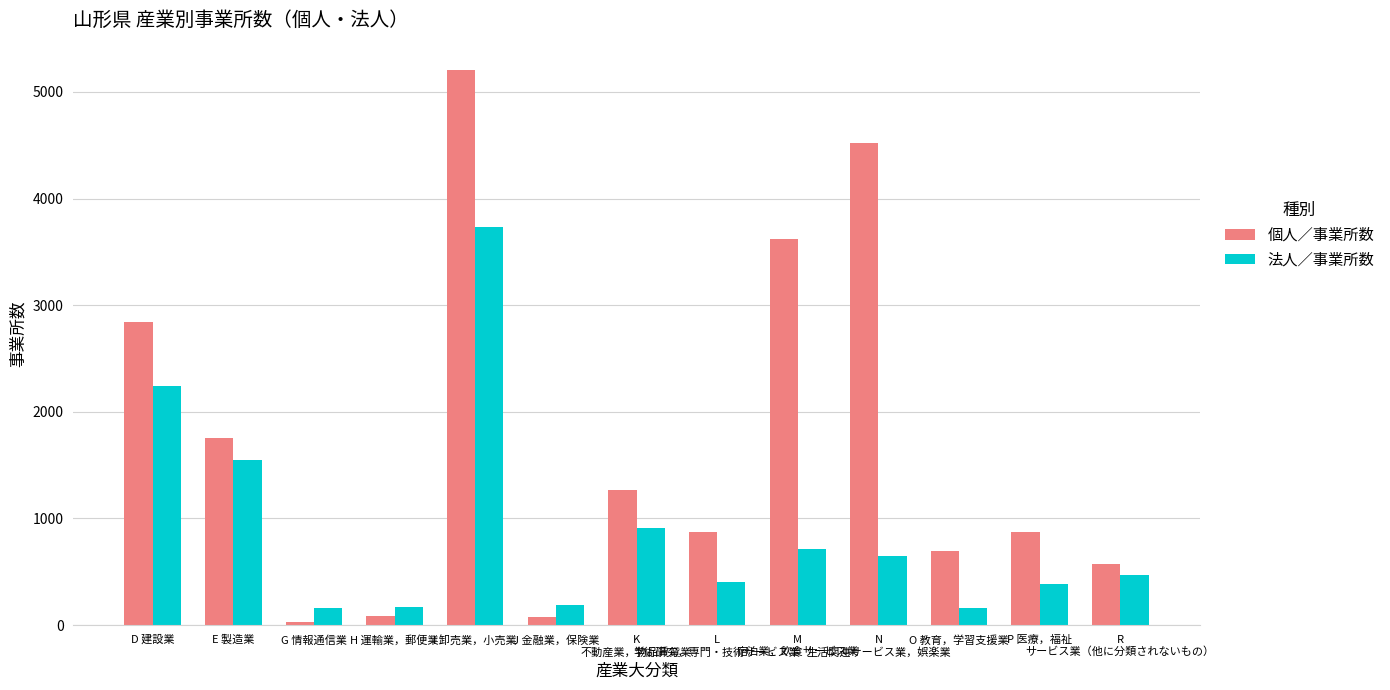

At which label is 法人／事業所数 closest to 1943?

D 建設業